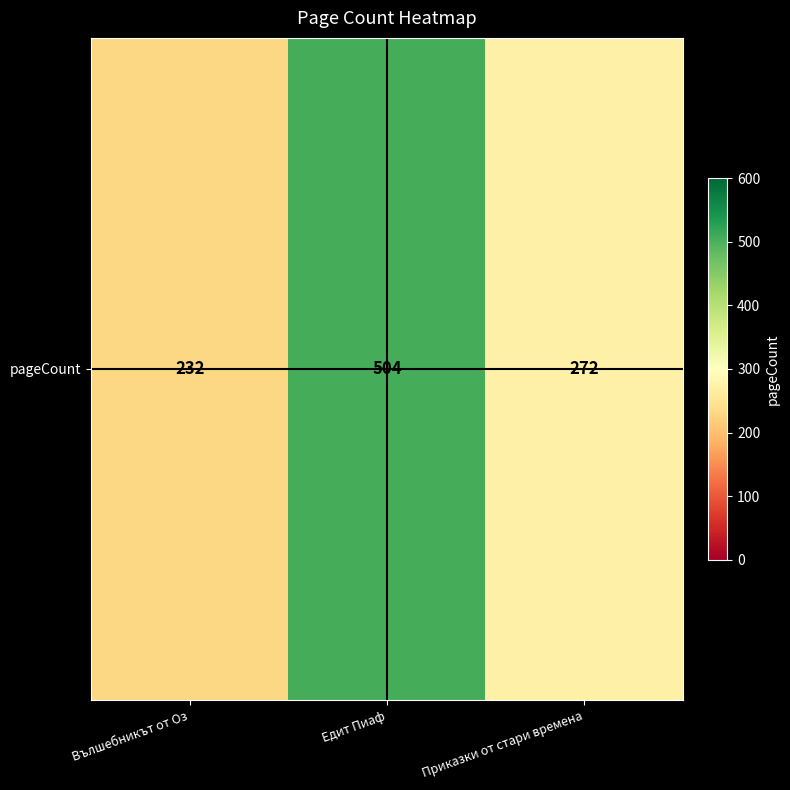

At which category does the chart reach its minimum across all series?

Вълшебникът от Оз